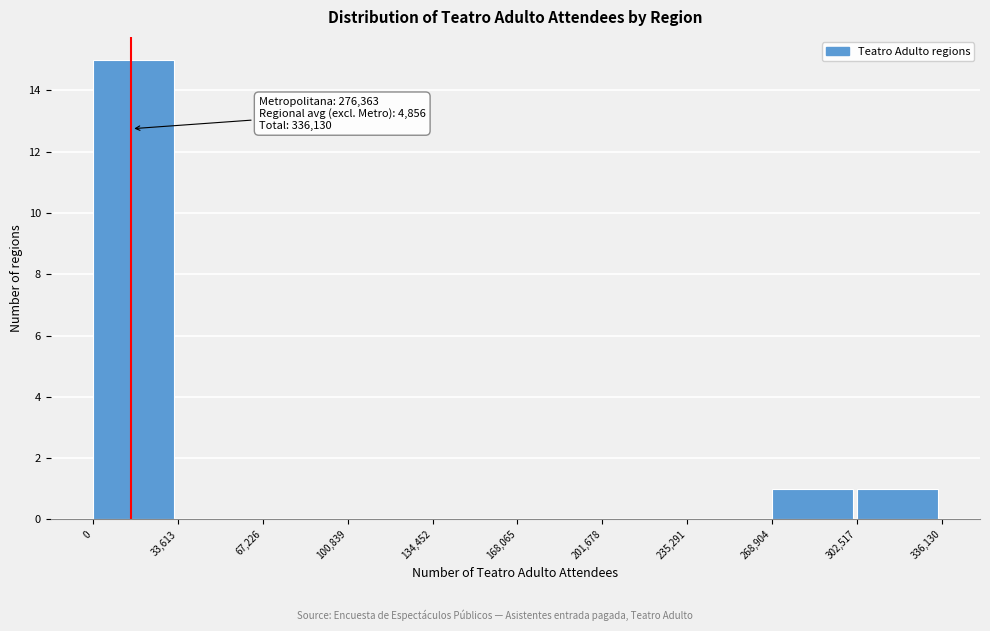

Which range on the x-axis has the tallest bar?

0 to 33,613